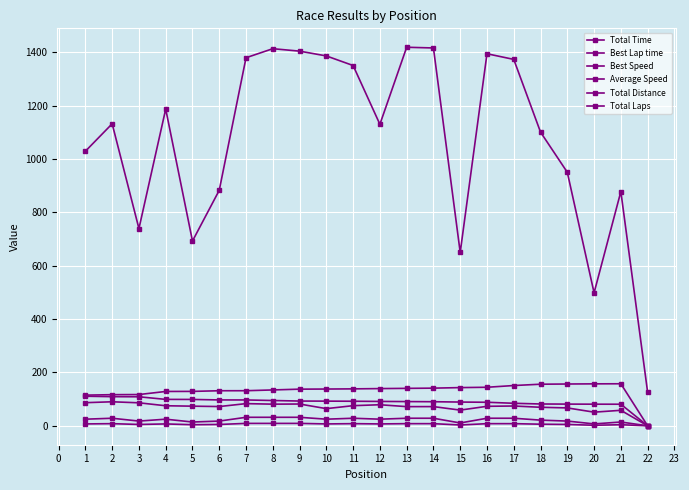

What is the difference between the second highest and minimum values in the Total Time series?

1290.6